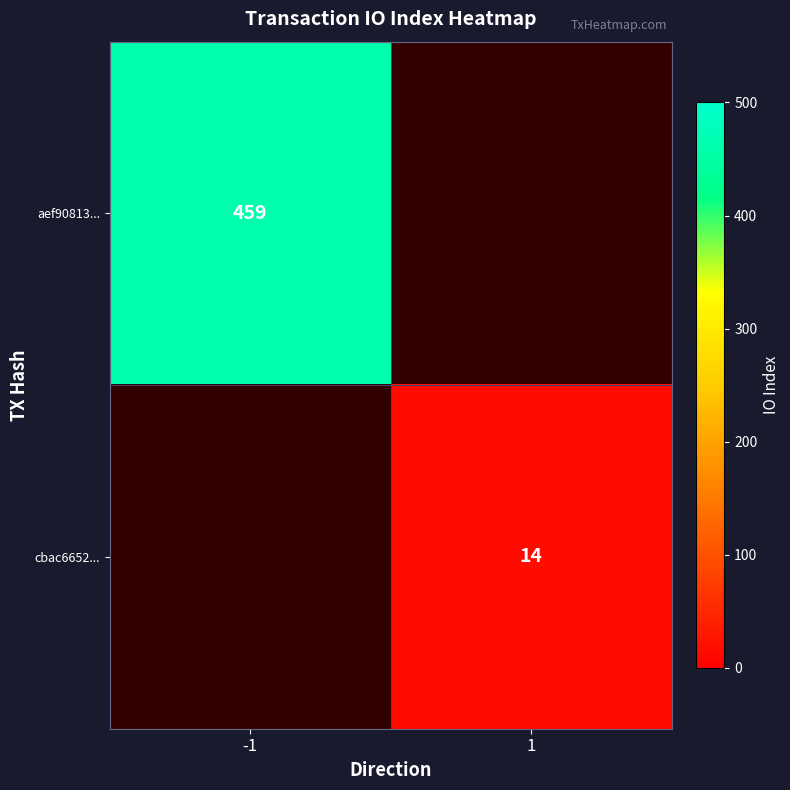

What is the spread (max minus min) of values at 1?

14